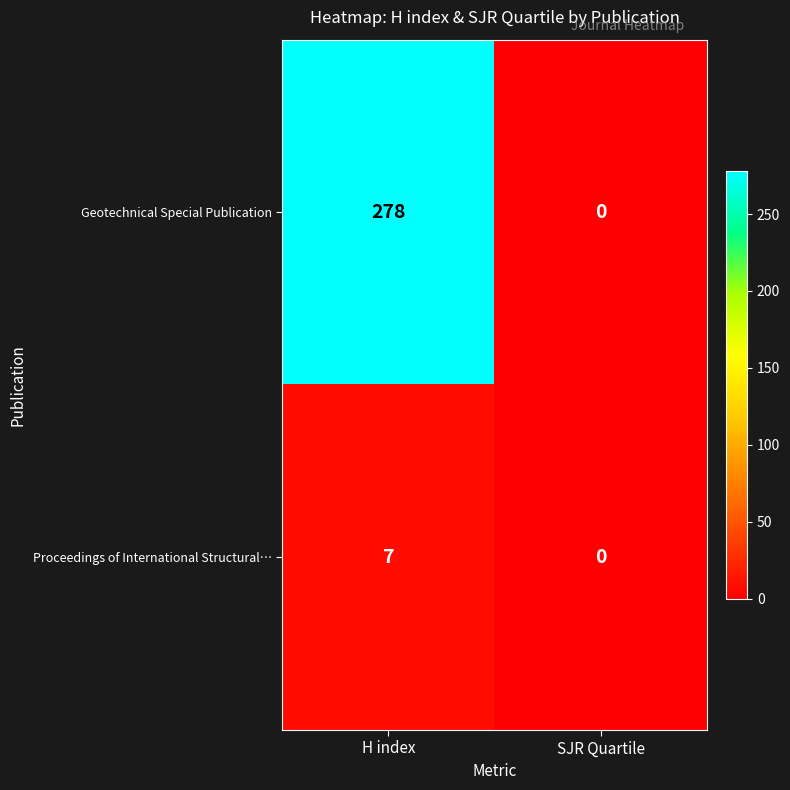

Rank the series by their maximum value, from lowest to highest.

Proceedings of International Structural…, Geotechnical Special Publication